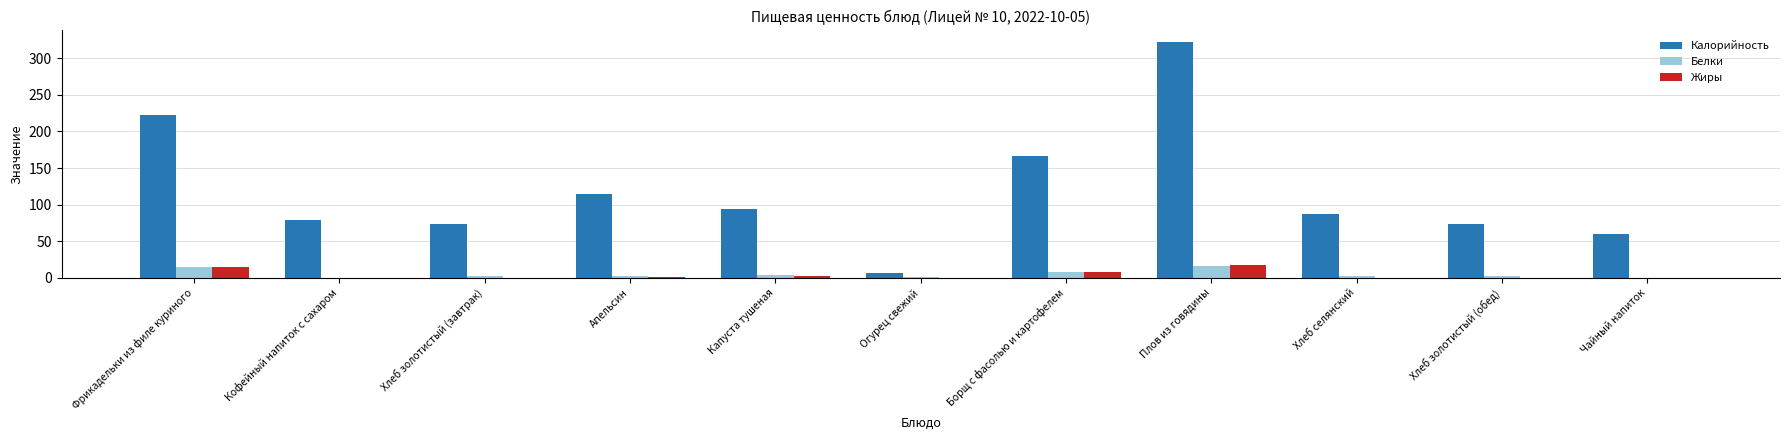

What is the average value of the Жиры series?

4.0